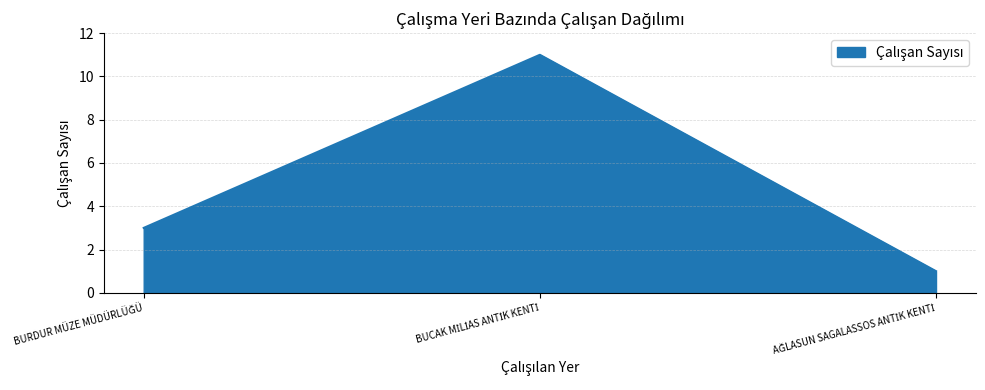

What is the maximum value shown in the chart?

11